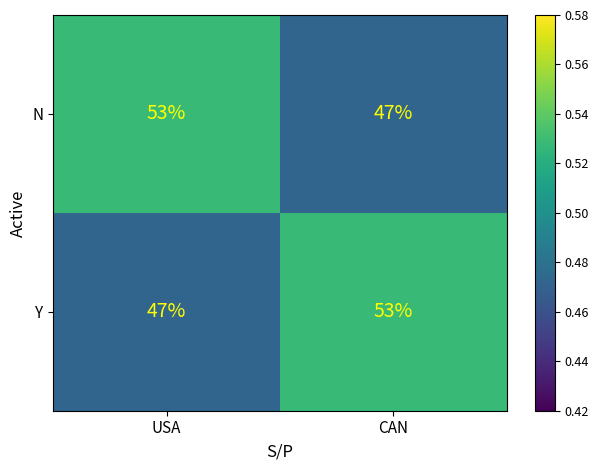

Is it true that N equals 63 at CAN?

False